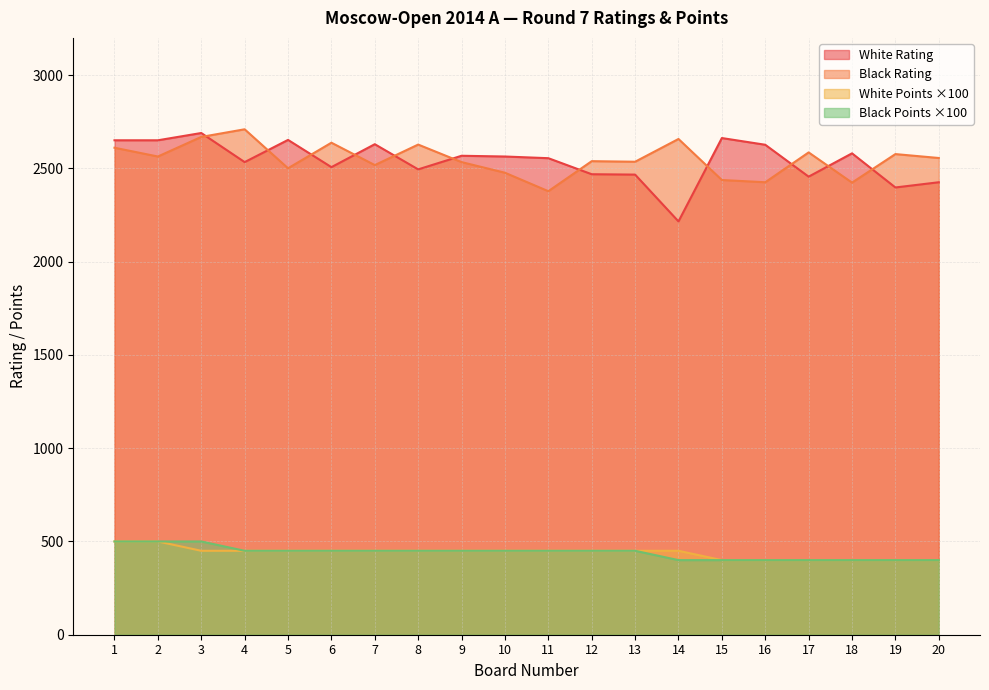

What is the total value across all series at 4?

6144